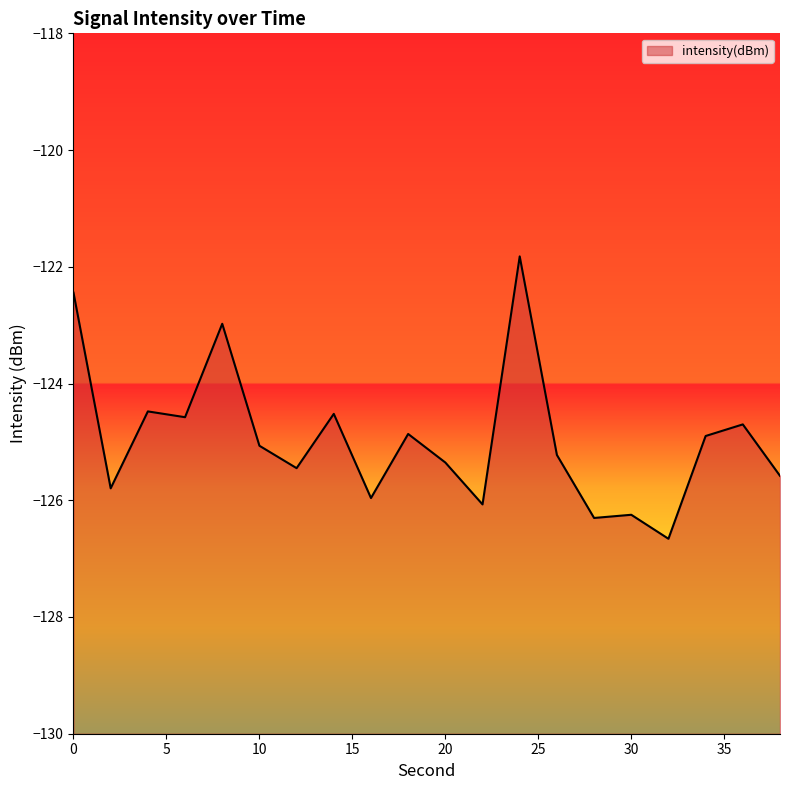

What is the value of the 2nd point from the left?

-125.8